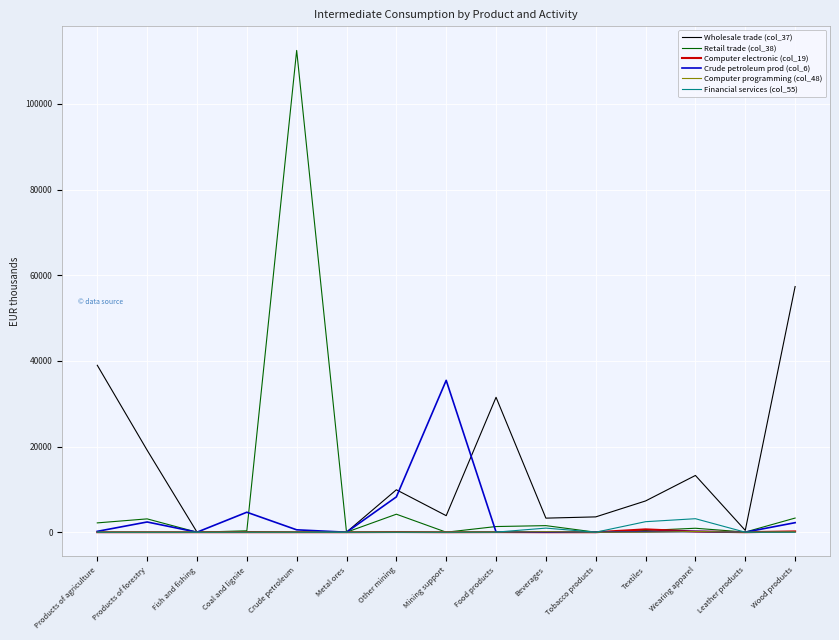

Read the Wholesale trade (col_37) value at Wearing apparel.

13251